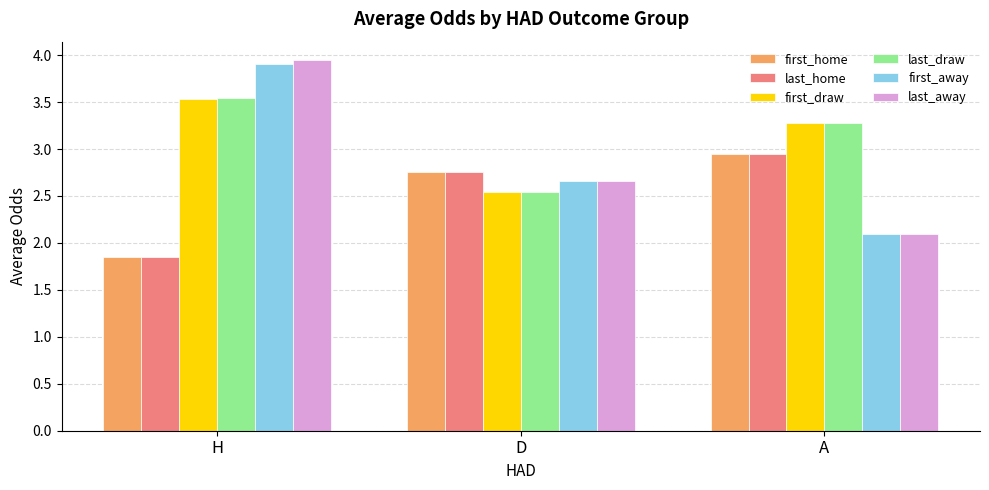

What is the difference between the maximum and minimum values in the last_draw series?

1.0